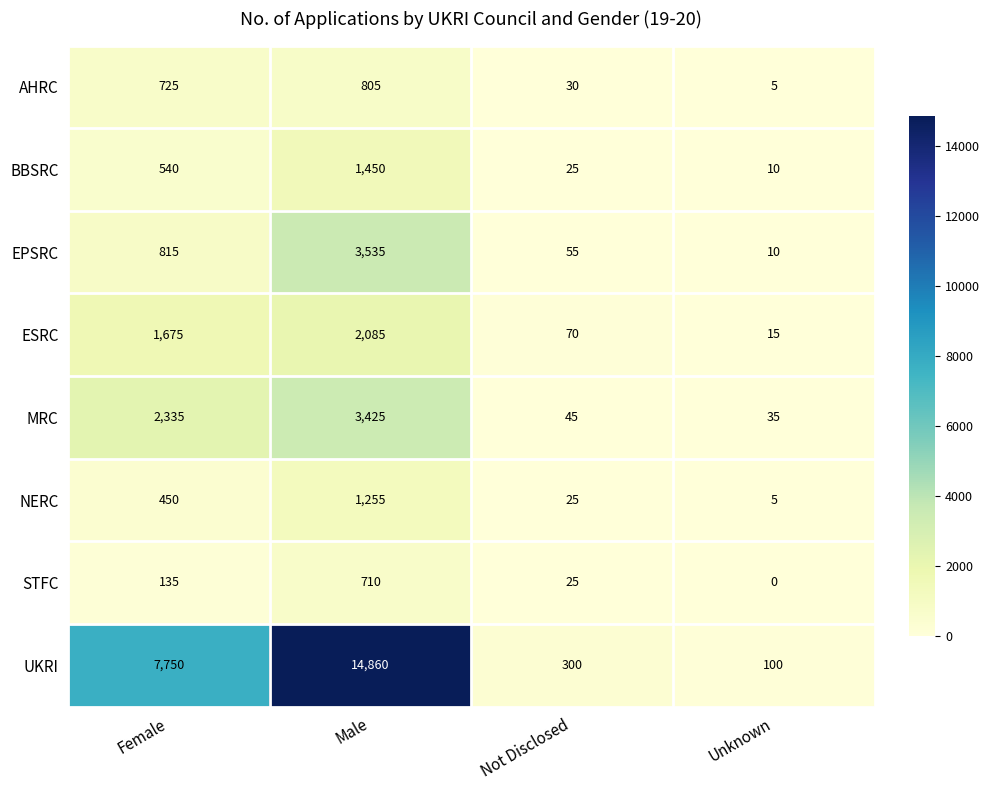

At which label does MRC reach its peak?

Male